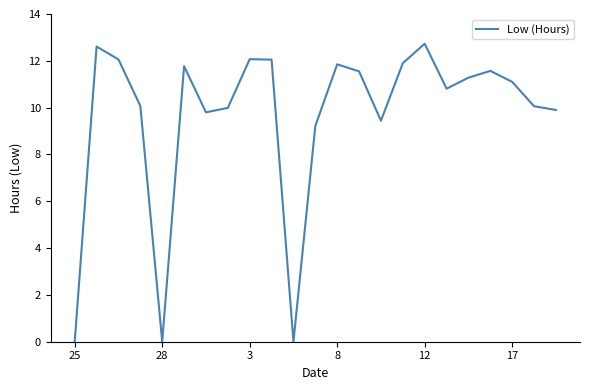

What is the difference between the maximum and minimum values?

12.7